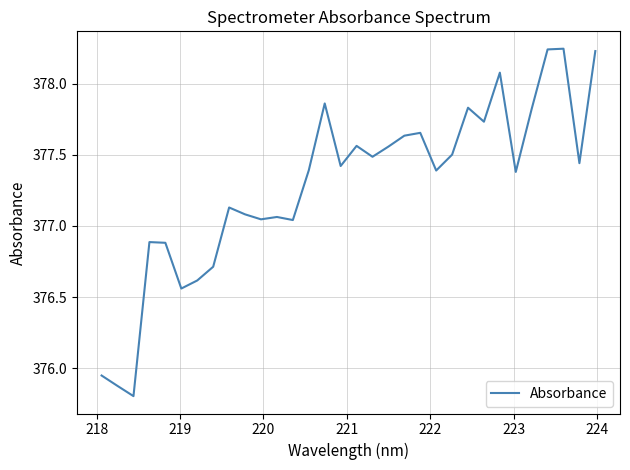

What is the sum of all values?

12073.1